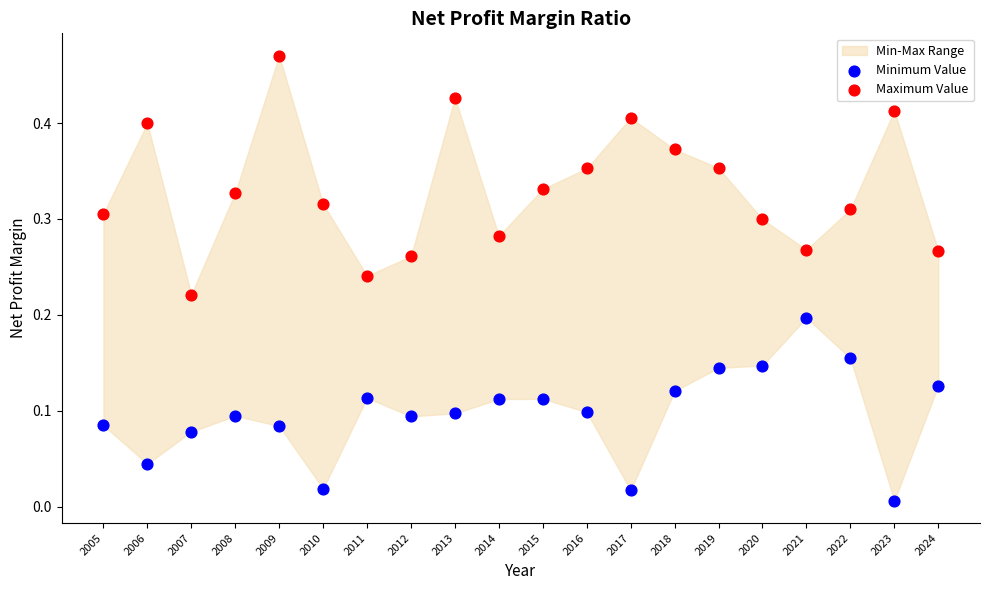

Which series has the widest spread of Y values?

Maximum Value